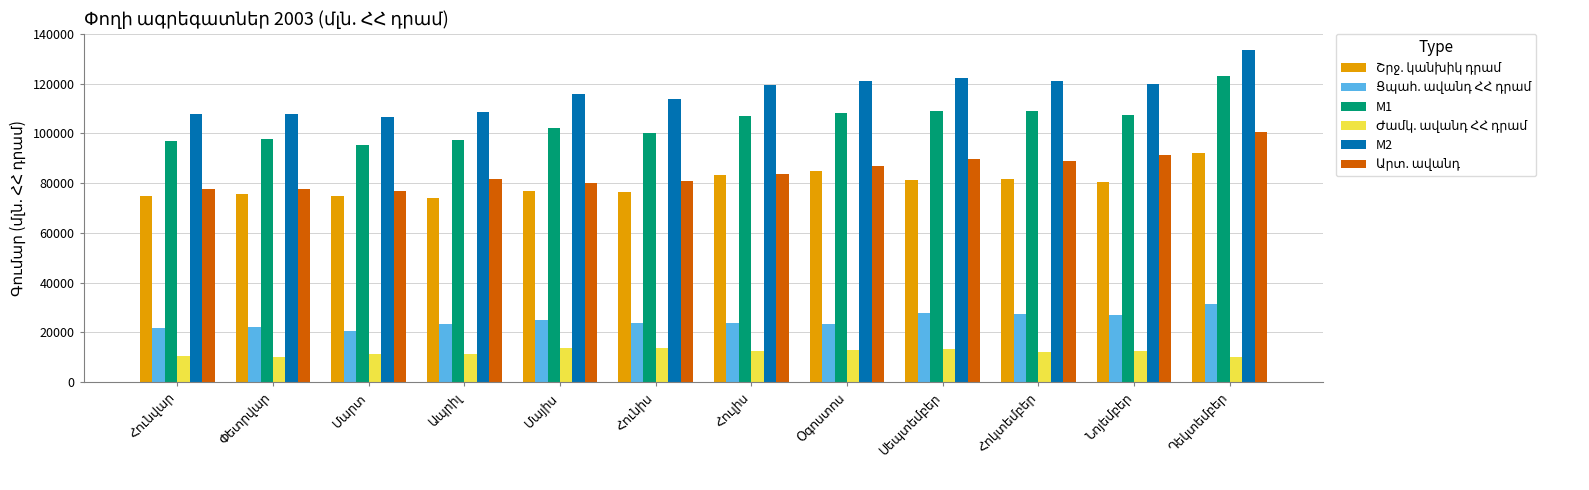

What is the highest value of the M1 series?

123272.0